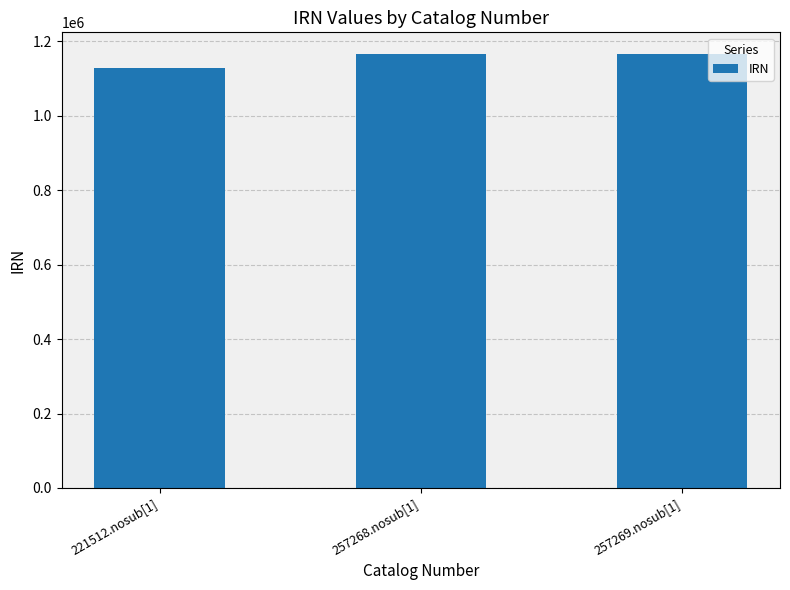

Count the number of categories in the chart.

3